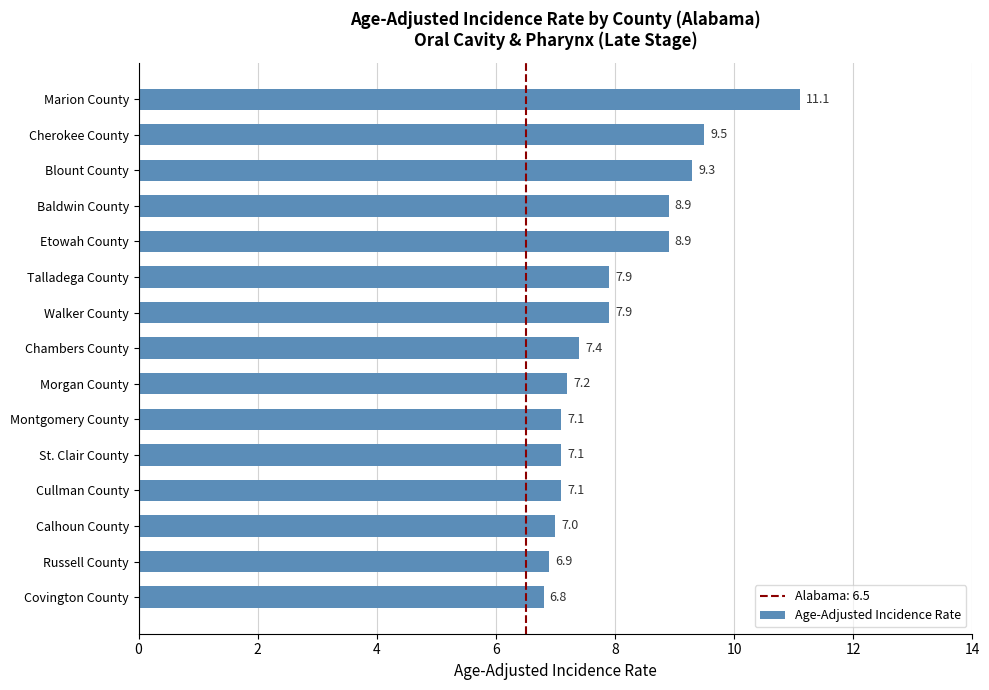

What is the average value?

8.0